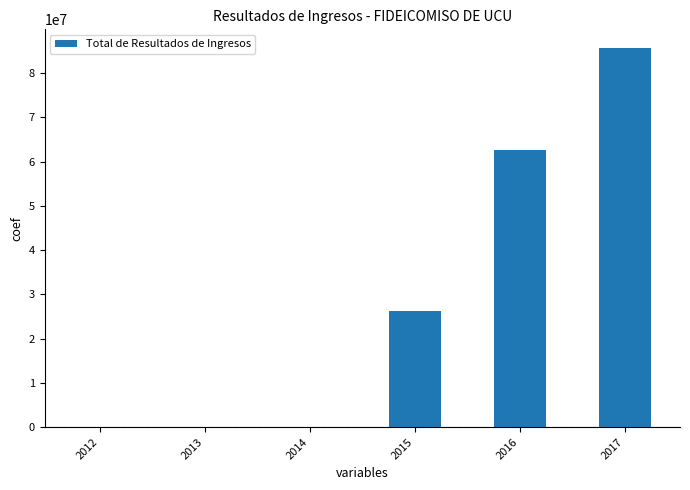

Where is the data nearest to the value 42789155?

2015